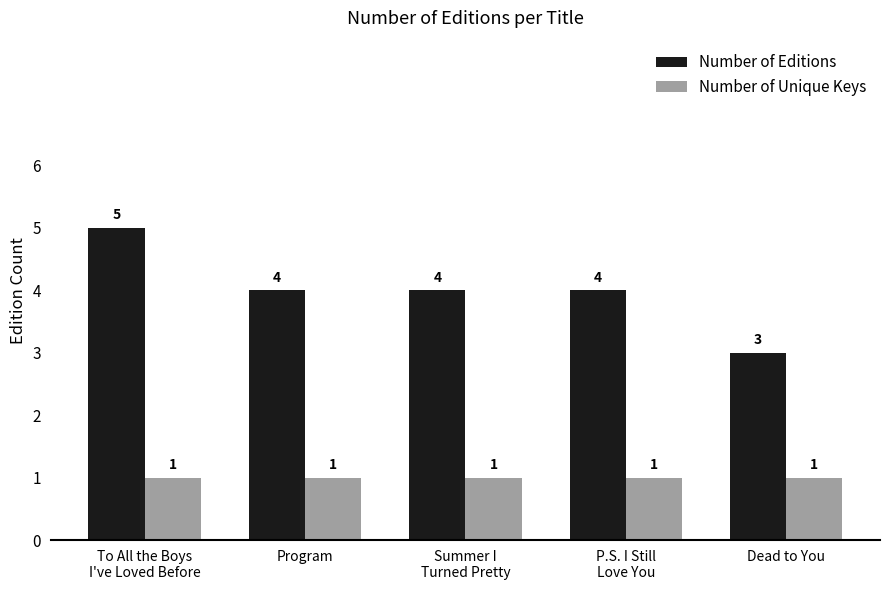

What is the value of the Number of Unique Keys bar at the 1st from the left?

1